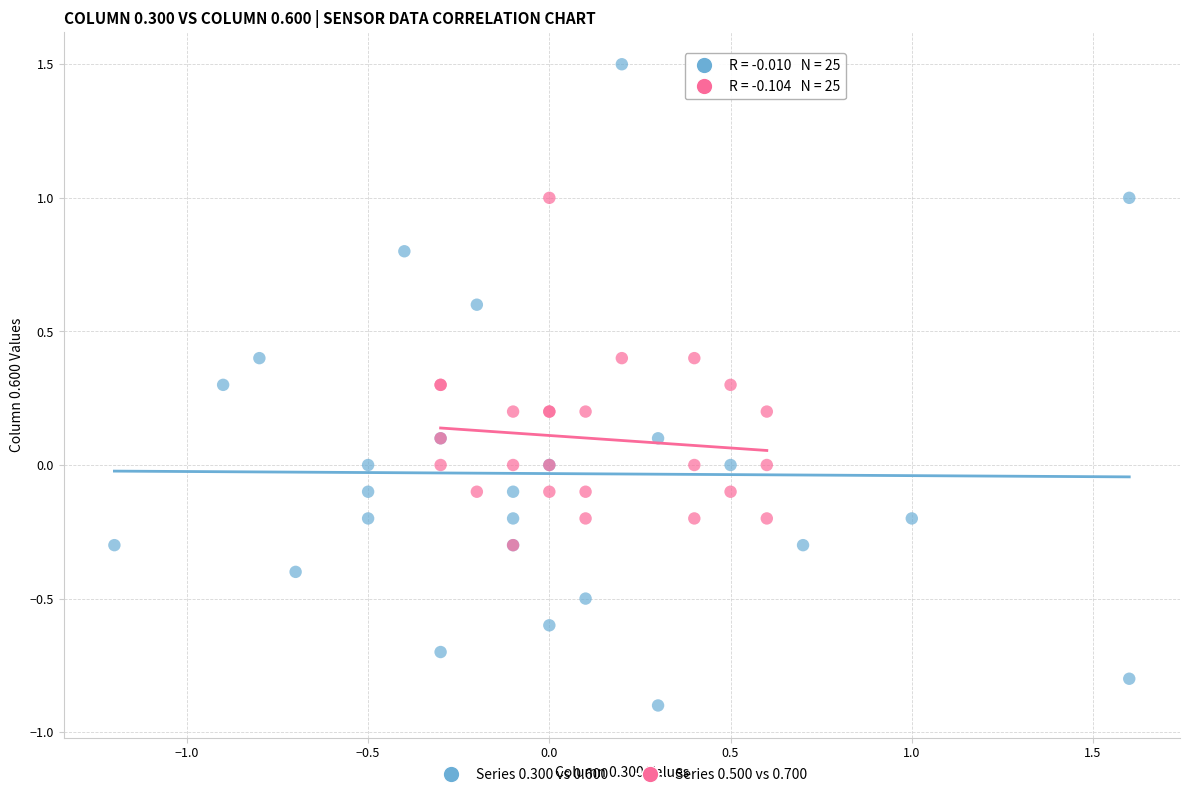

Which series contains the lowest Y value?

Series 0.300 vs 0.600